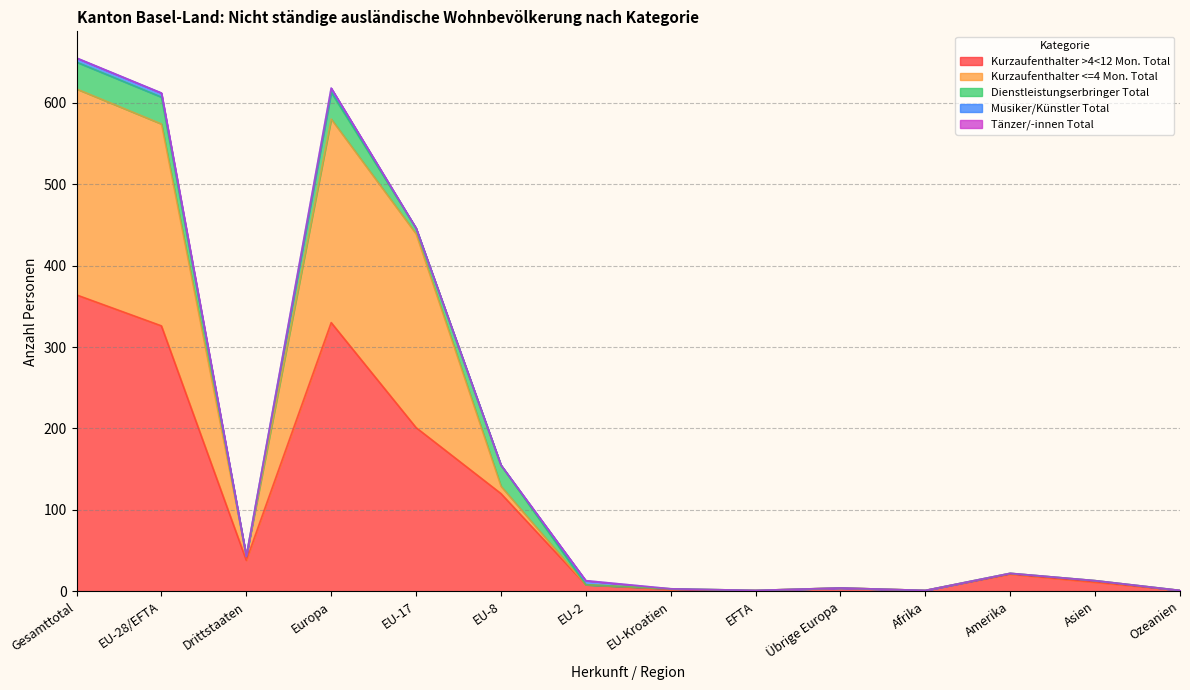

Which series has the largest range (max minus min)?

Kurzaufenthalter >4<12 Mon. Total